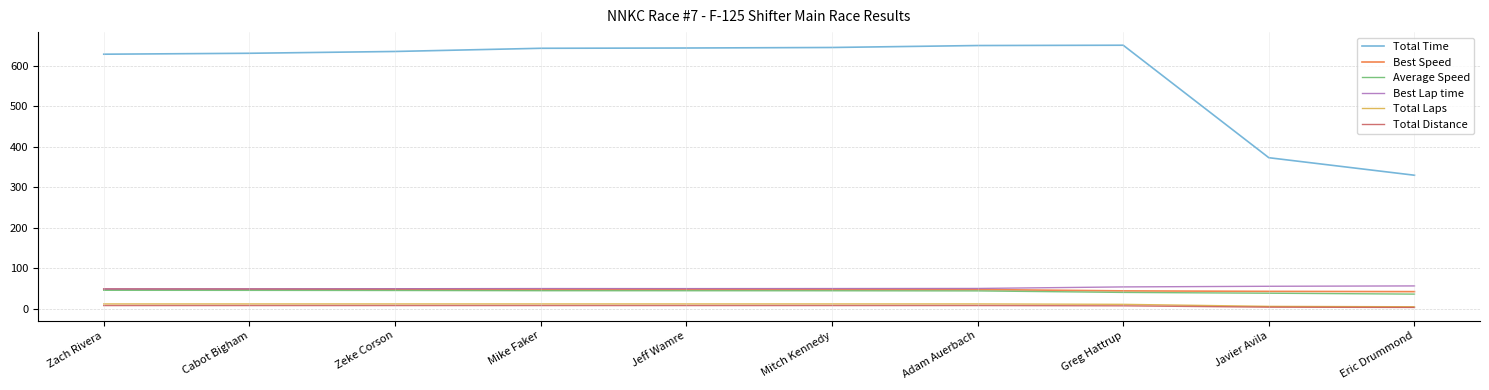

What position from the left is Zach Rivera?

1